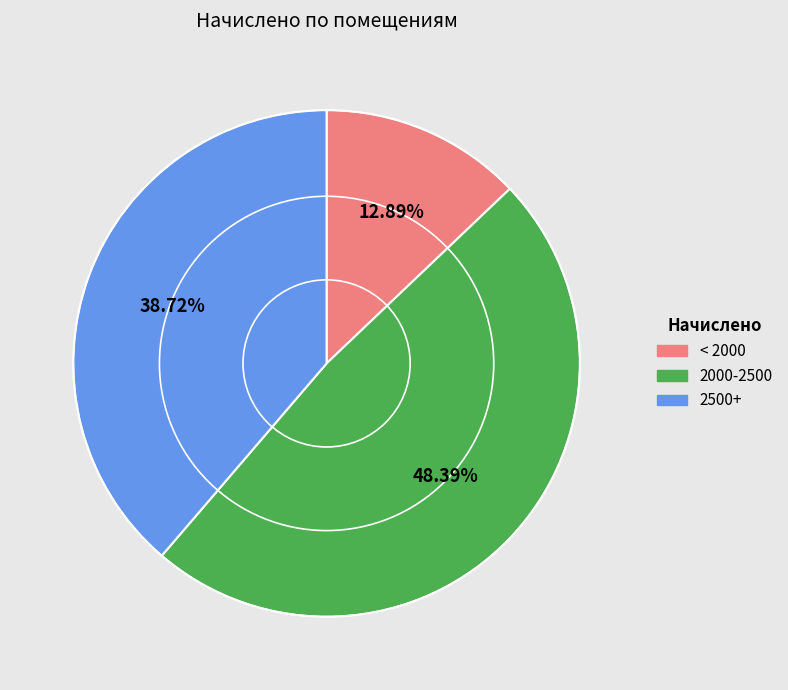

Does any single category account for the majority?

No